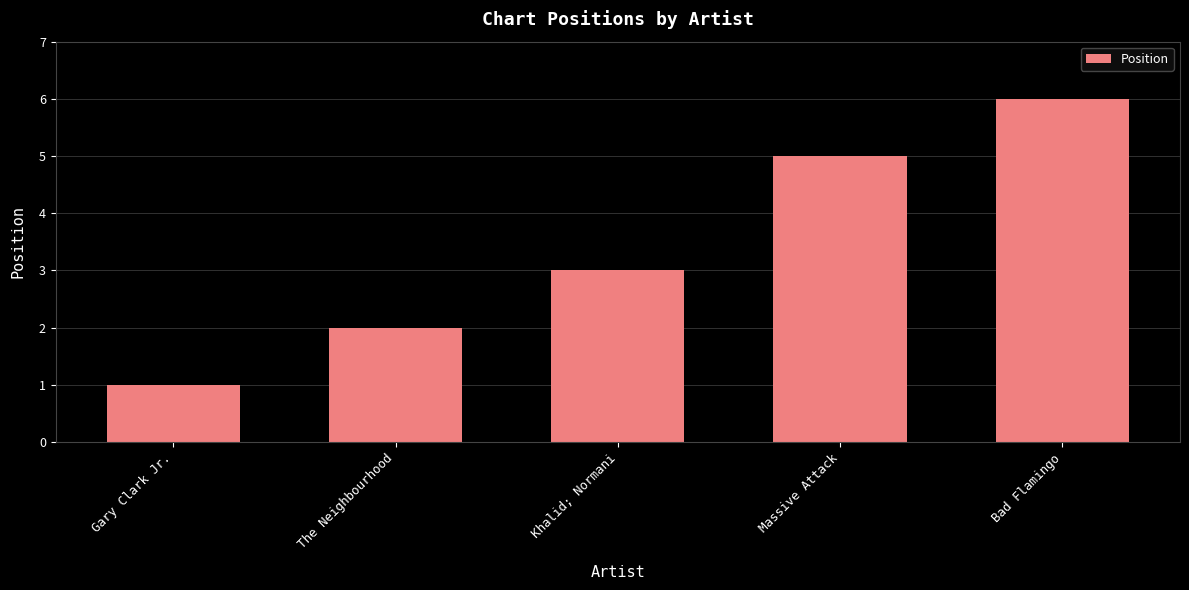

Which category has the lowest value across all series?

Gary Clark Jr.